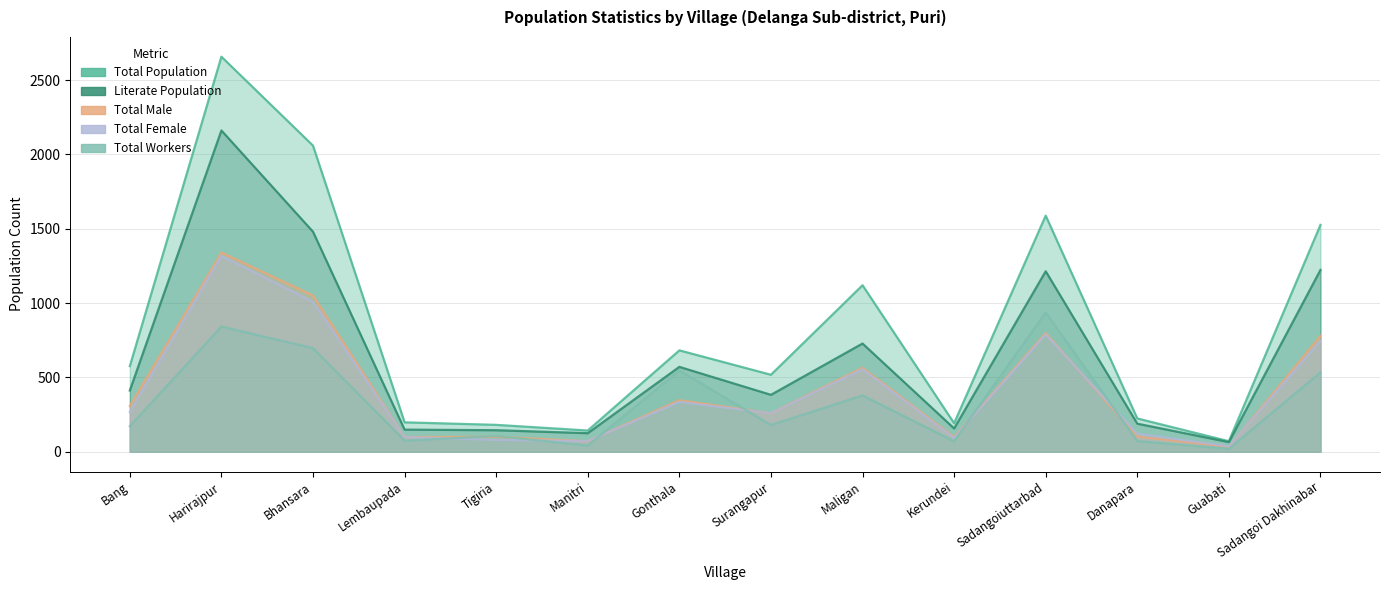

List the series in order of their peak value, highest first.

TOT_P, P_LIT, TOT_M, TOT_F, TOT_WORK_P